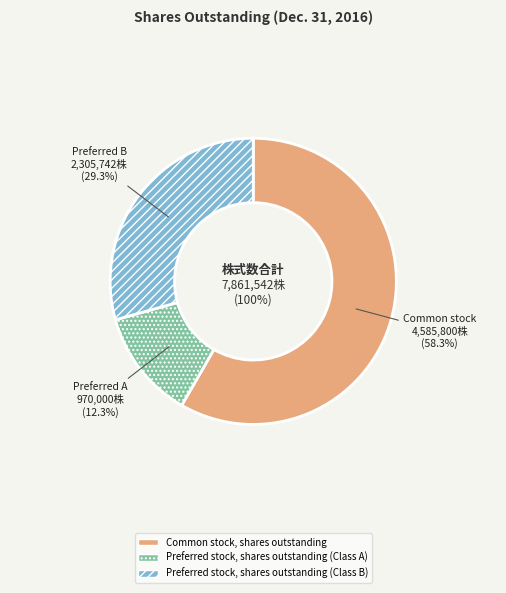

True or false: Preferred stock, shares outstanding (Class A) accounts for 12% of the total.

True